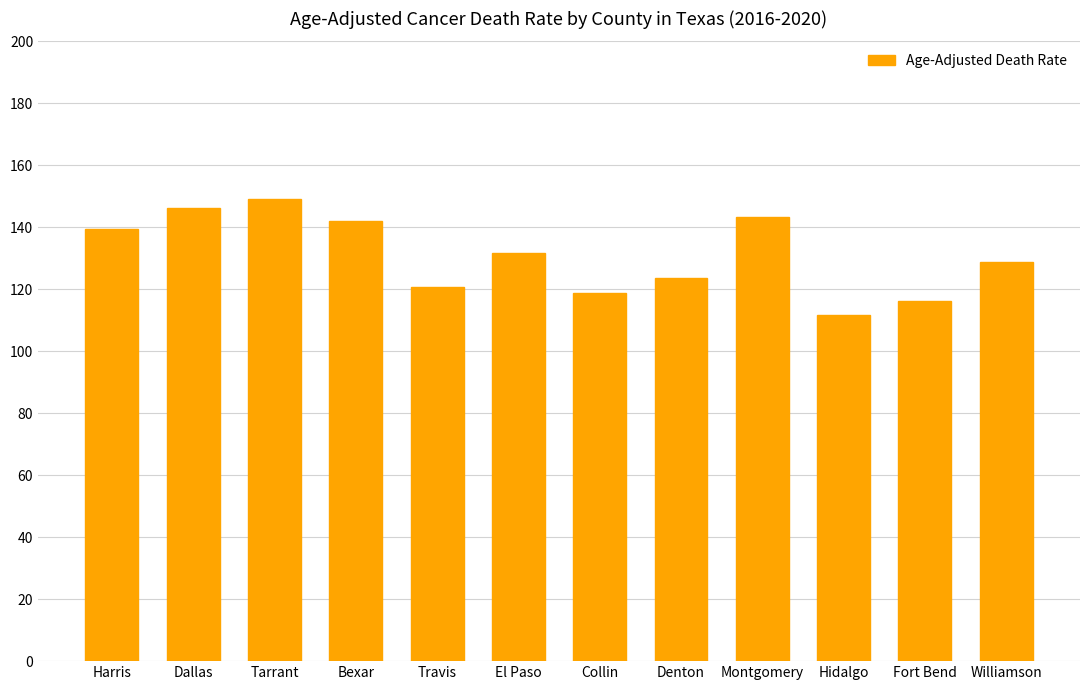

At which label does the data first exceed 131?

Harris